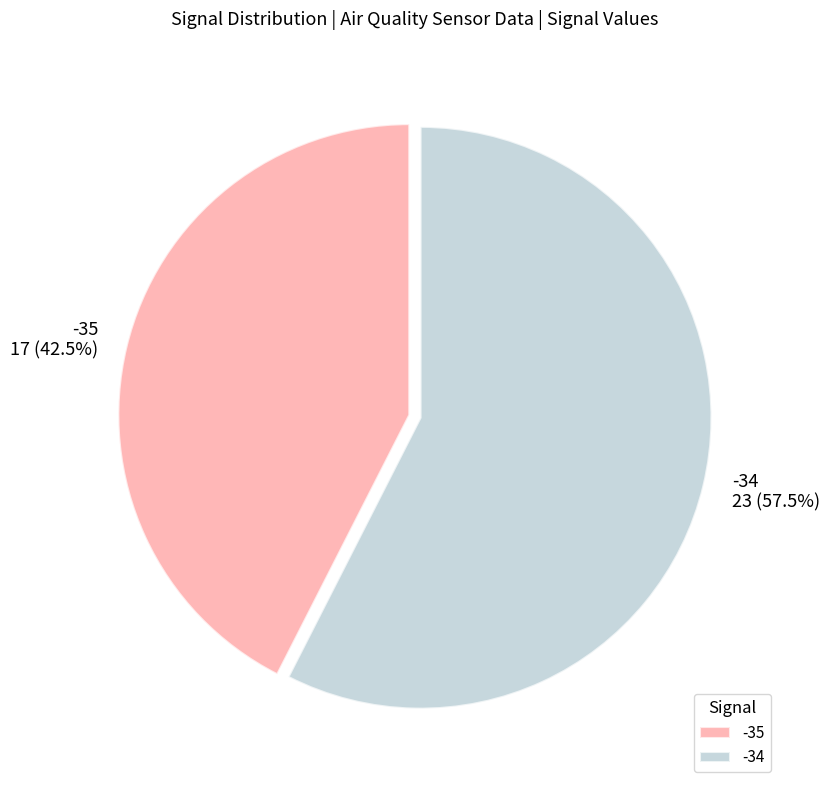

What is the ratio of the value at -34 to the value at -35?

1.4